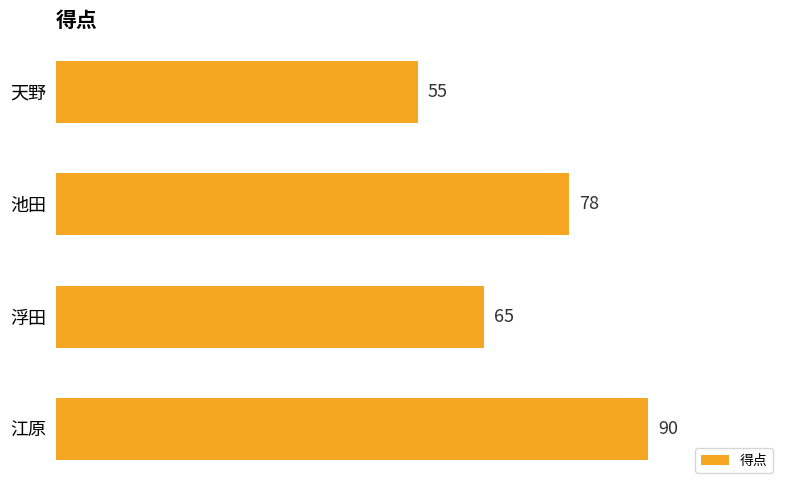

Which has a higher value, 浮田 or 江原?

江原